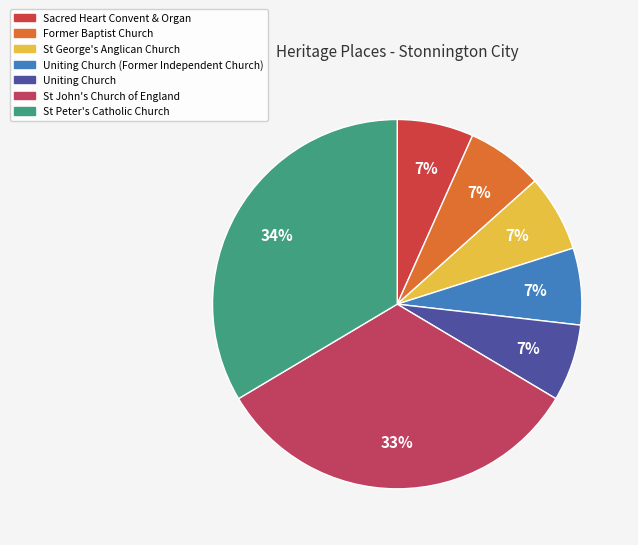

Which category has the biggest portion of the pie?

St Peter's Catholic Church